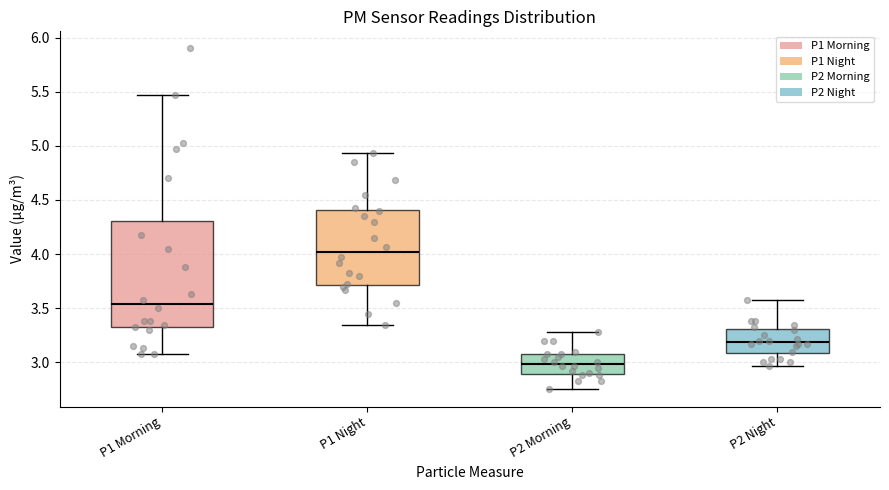

Where does the upper whisker of the box for P1 Morning end on the y-axis? The values are not printed on the chart, so give them approximately, as read against the axis.

5.45